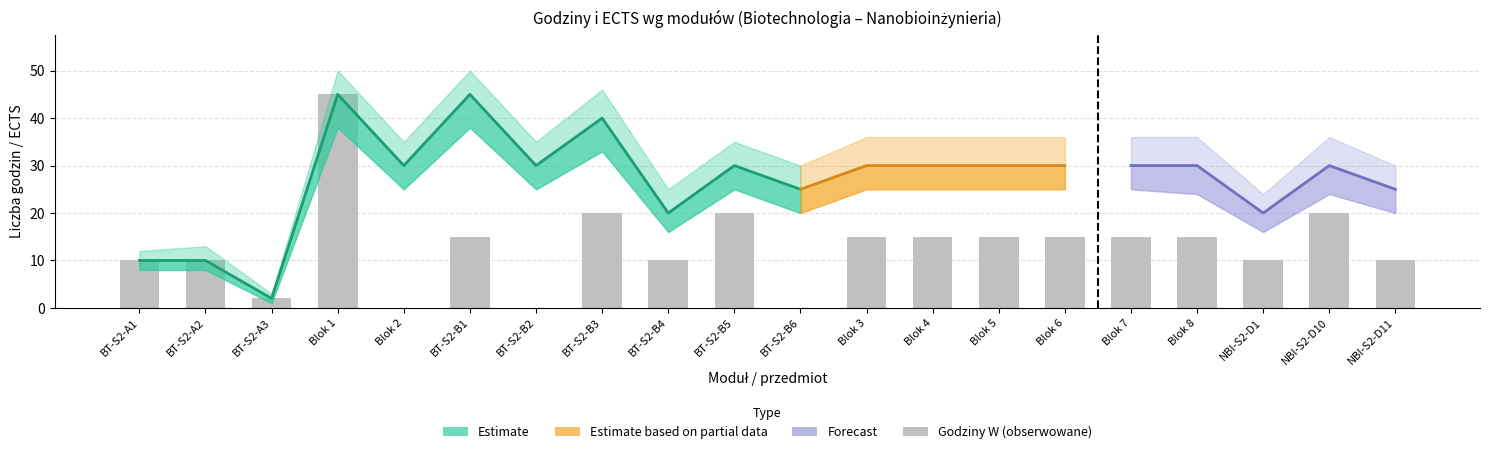

The value of Suma (Estimate upper) at Blok 3 is 36. True or false?

True